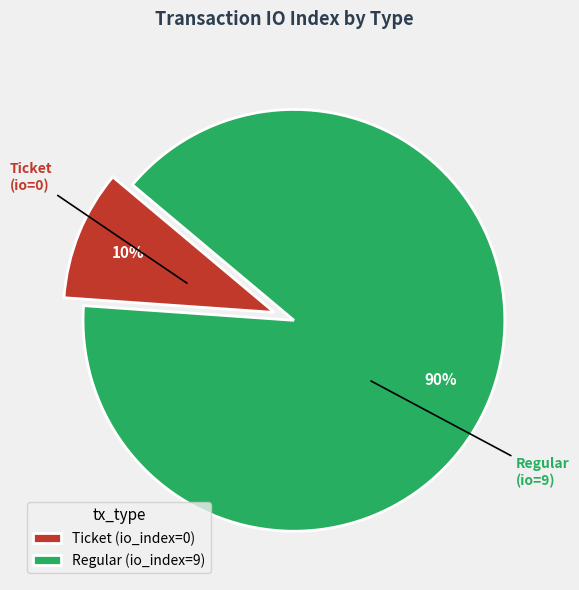

Combined, do Regular (io_index=9) and Ticket (io_index=0) account for over 50%?

Yes